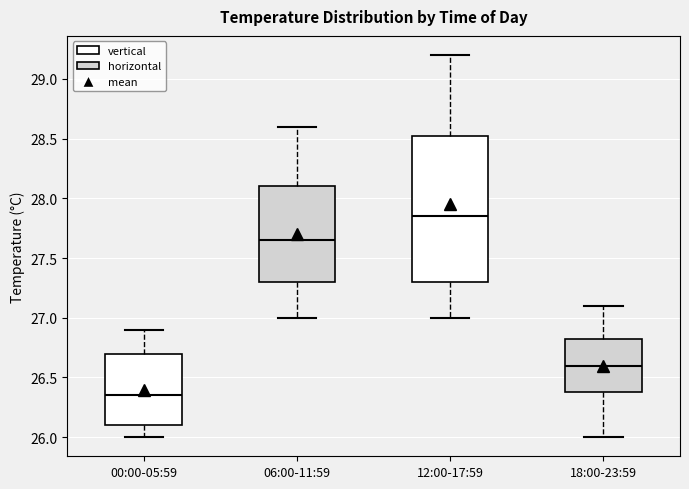

Which box has the highest median line?

12:00-17:59